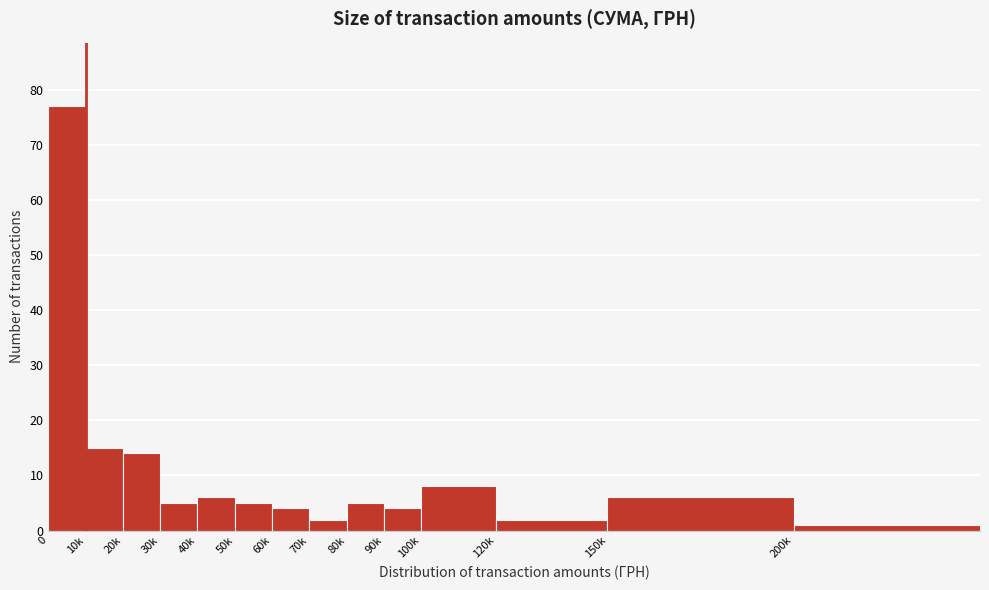

Reading left to right, what are all the values shown in this chart?

77	15	14	5	6	5	4	2	5	4	8	2	6	1